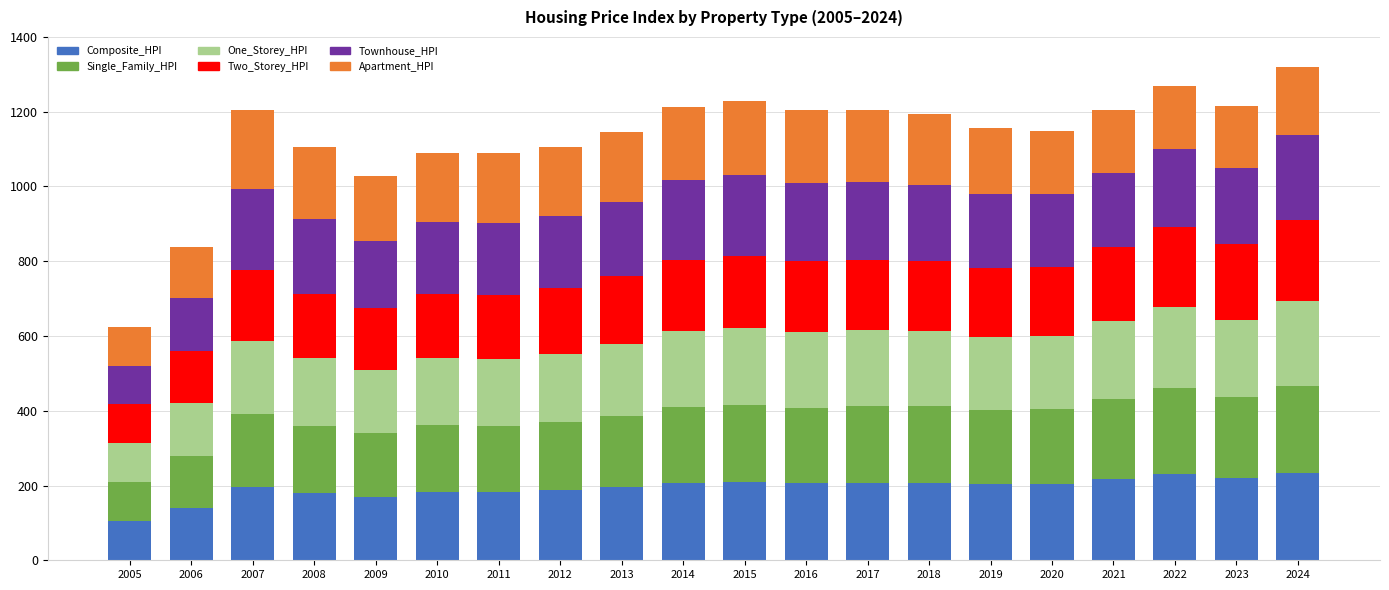

What is the total value across all series at 2023?

1215.3